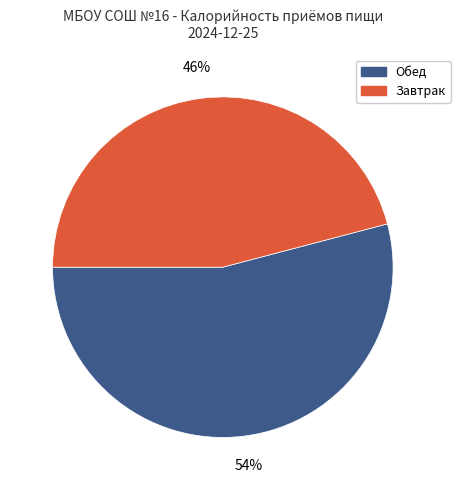

To the nearest percent, what is the difference between the largest and smallest slice percentages?

8%